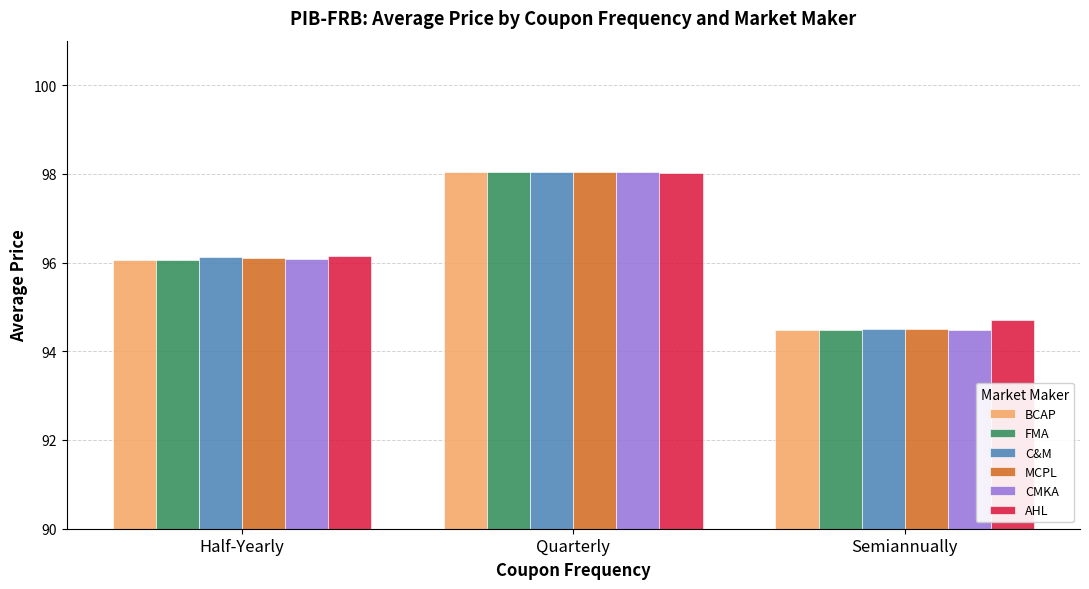

What is the difference between the maximum and minimum values in the AHL series?

3.3